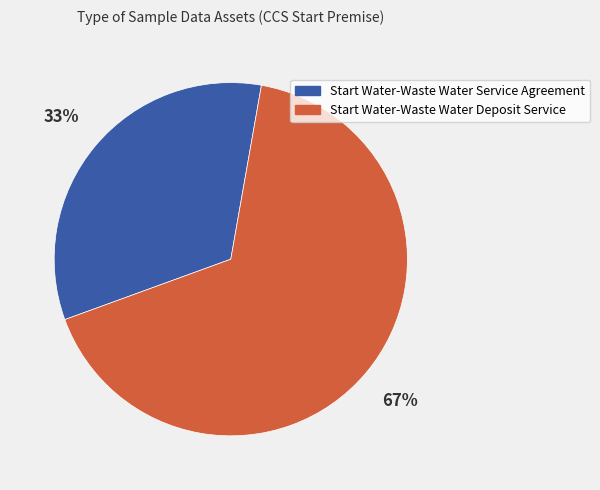

To the nearest percent, what is the combined percentage of Start Water-Waste Water Service Agreement and Start Water-Waste Water Deposit Service?

100%